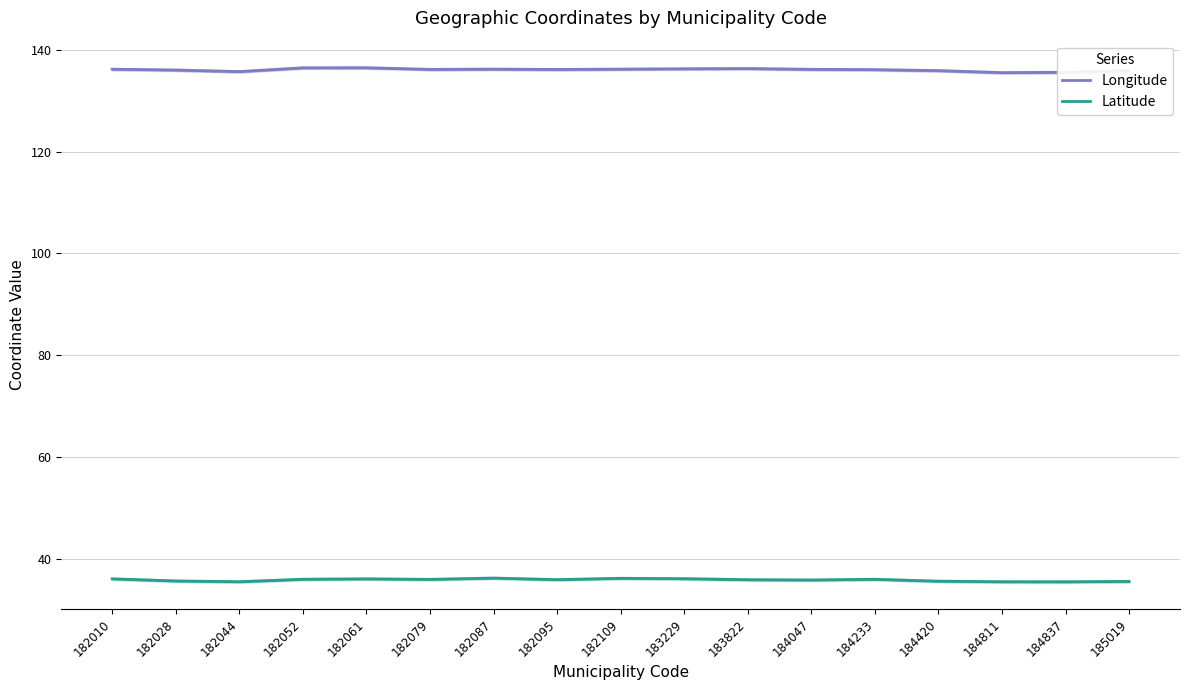

The Latitude series shows 36.1 at 182010. True or false?

True